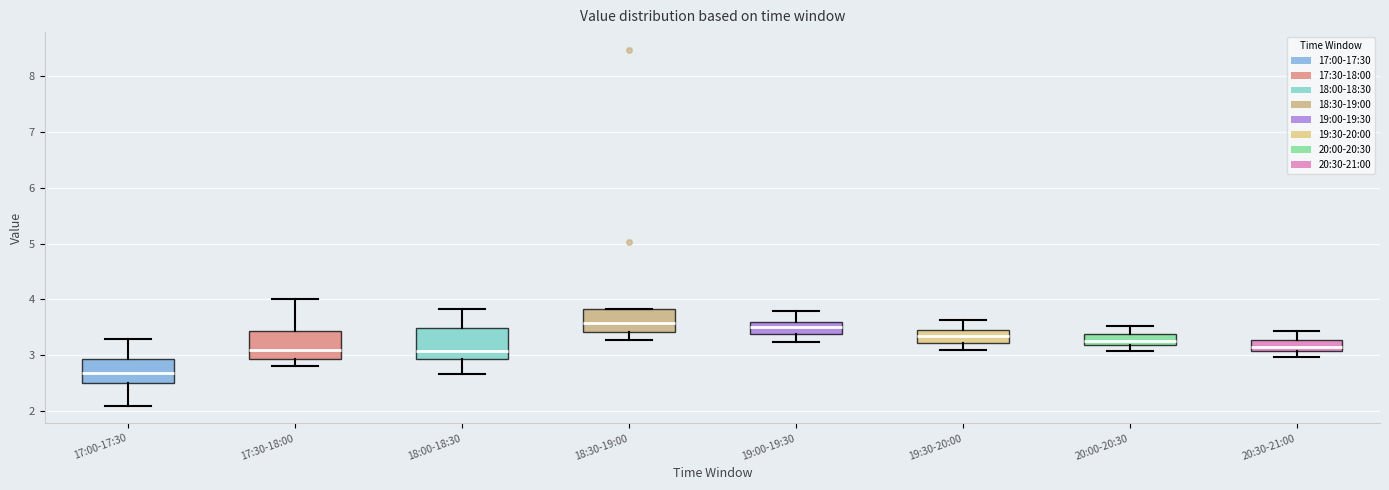

Where does the lower whisker of the box for 17:00-17:30 end on the y-axis? The values are not printed on the chart, so give them approximately, as read against the axis.

2.1